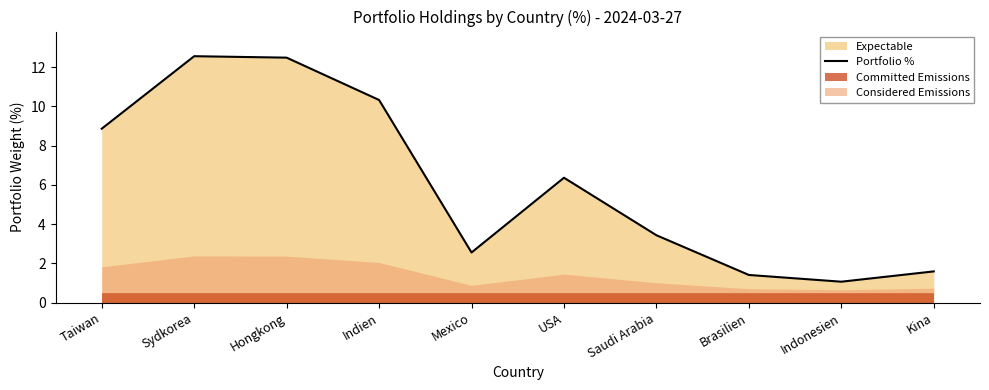

What is the ratio of the value at Brasilien to the value at Kina?

0.9